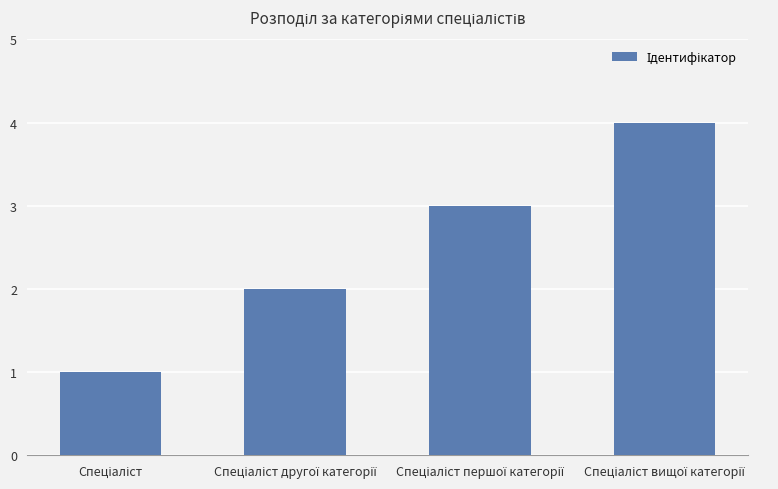

What is the difference between the maximum and minimum values?

3